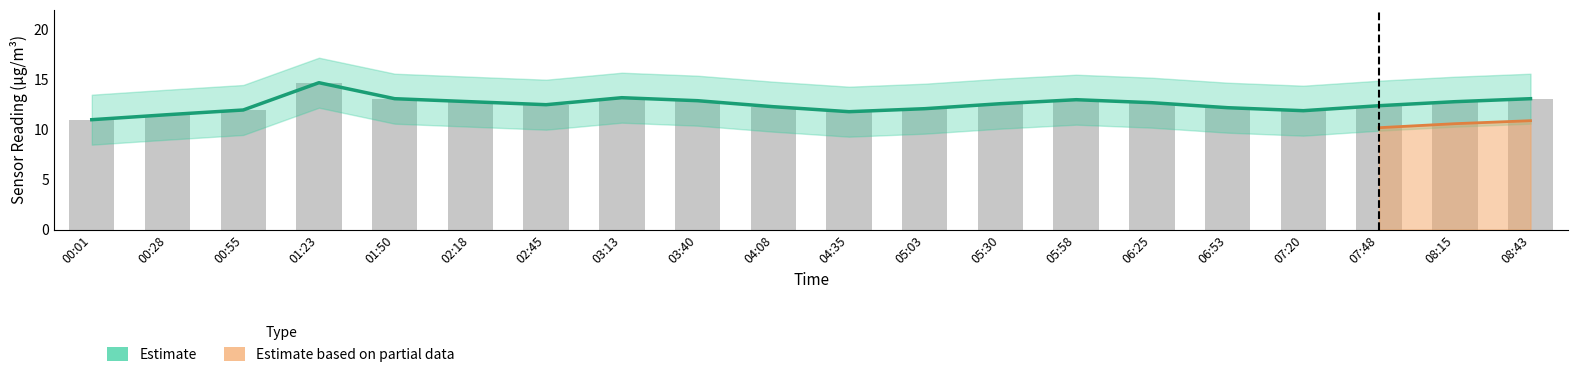

True or false: SDS_P1 has a value of 19.9 at 01:50.

False